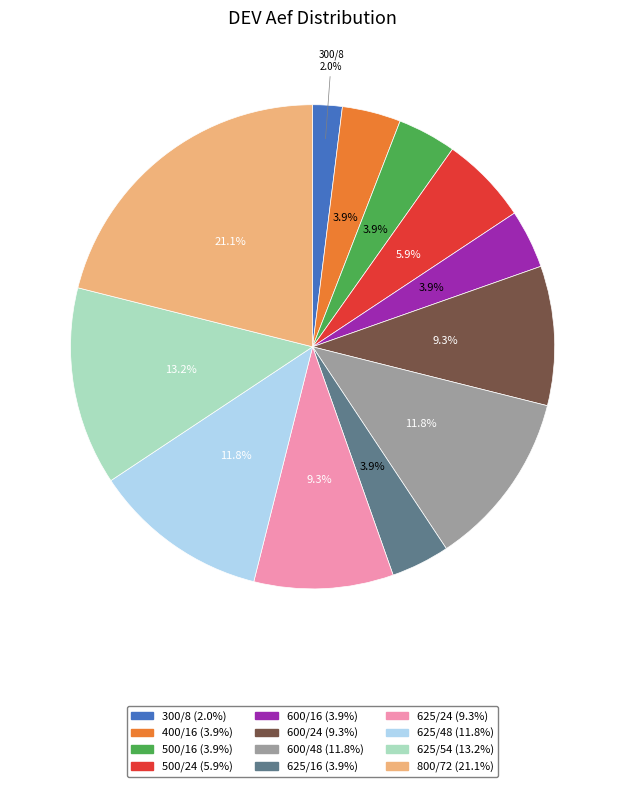

To the nearest percent, what is the average slice percentage?

8%